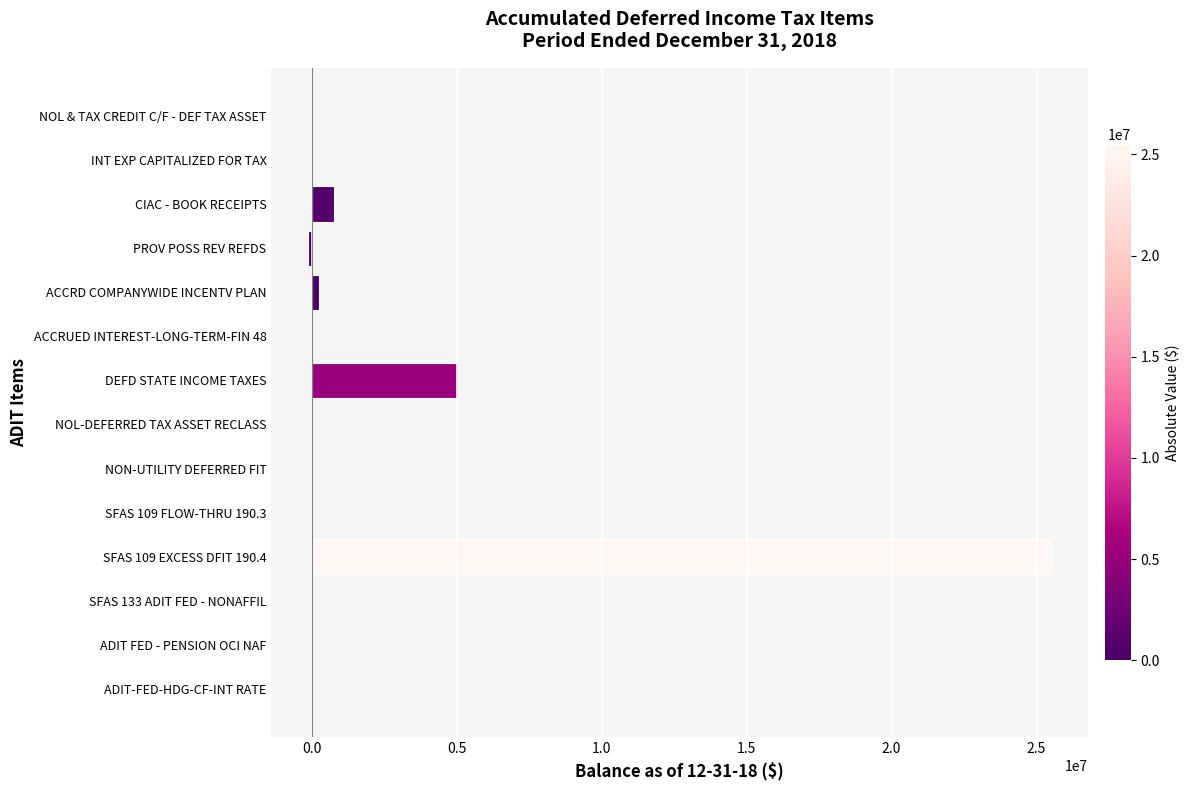

The value at CIAC - BOOK RECEIPTS is 763869. True or false?

True